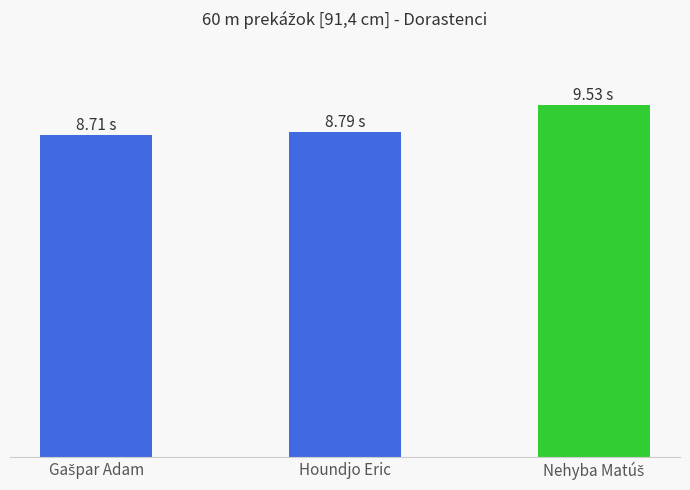

The value at Nehyba Matúš is 9.5. True or false?

True